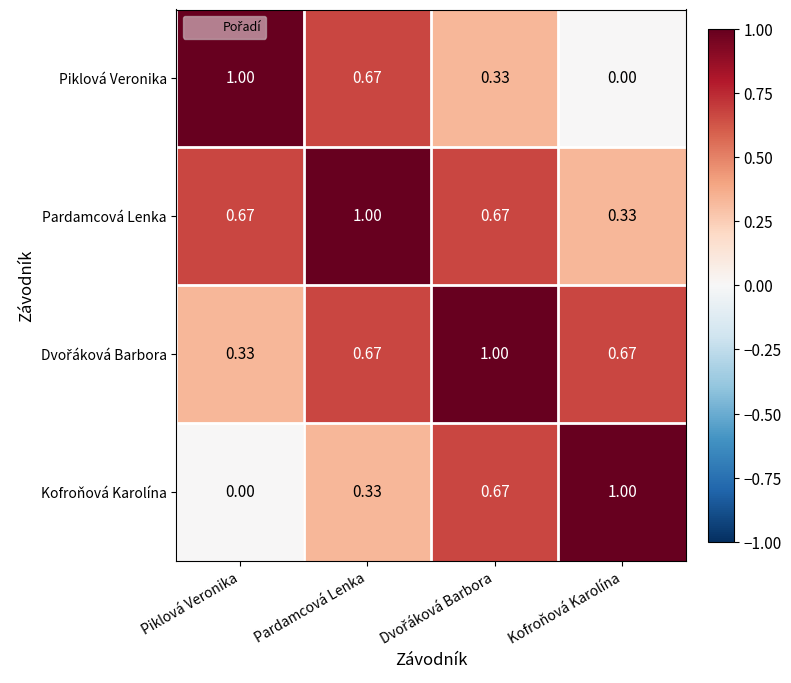

Is the value of Piklová Veronika at Kofroňová Karolína greater than the value of Pardamcová Lenka at Kofroňová Karolína?

No